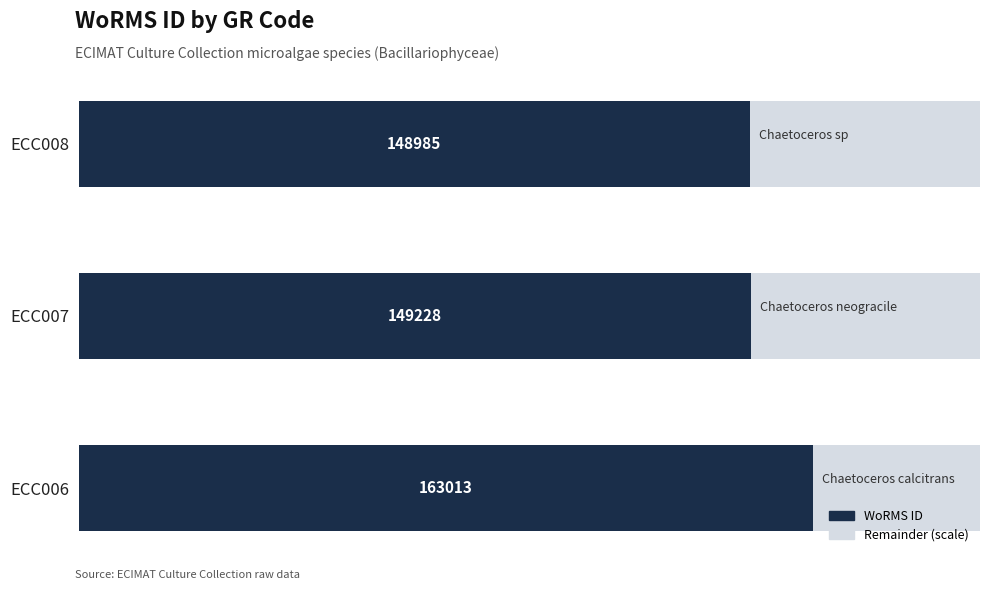

Reading left to right, what are all the values shown in this chart?

163013	149228	148985